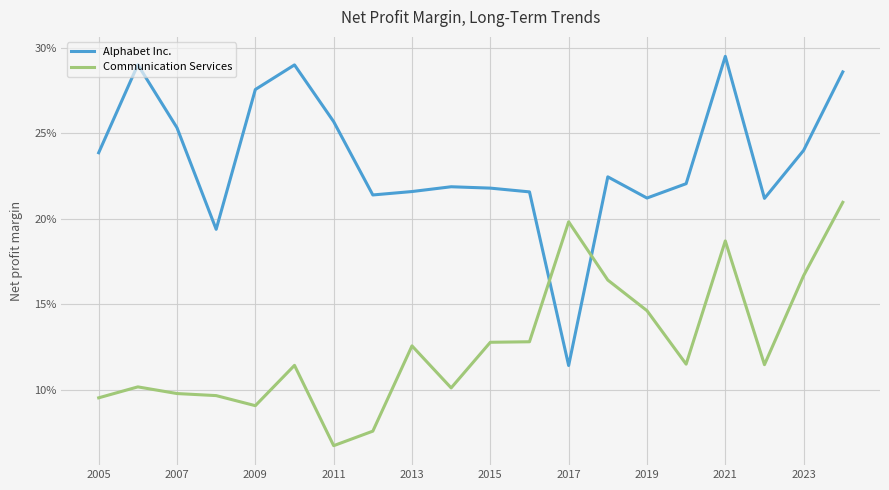

In Communication Services, how many points are lower than both neighbors (excluding endpoints)?

5